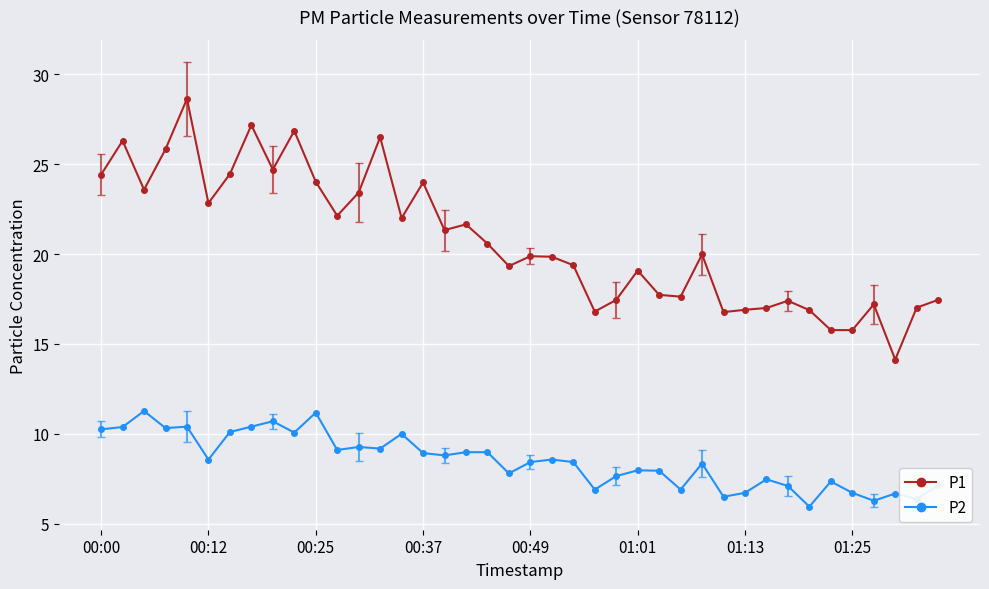

What is the value of the P1 point at the 33rd from the left?

17.4